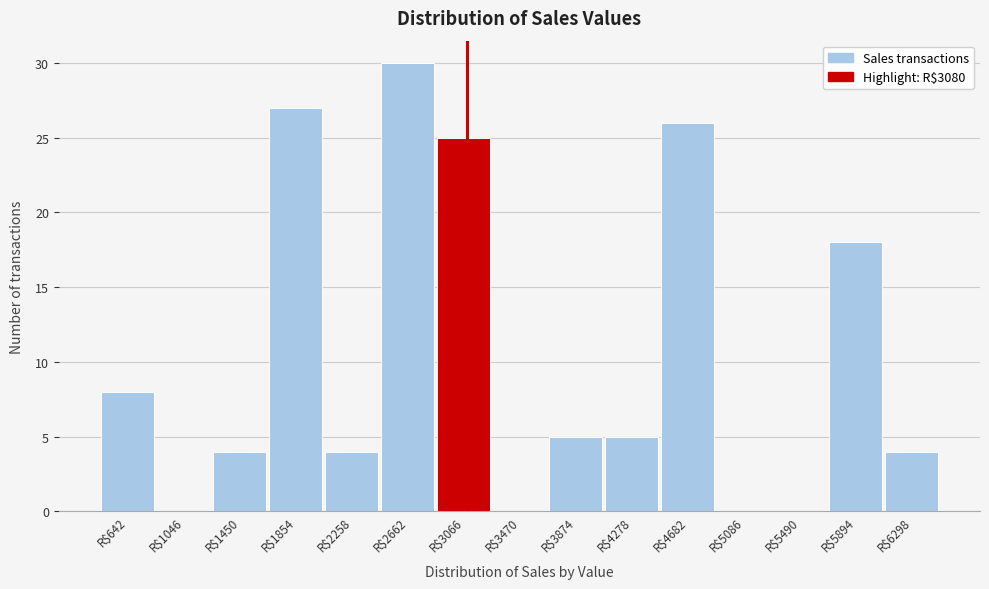

Which range on the x-axis has the tallest bar?

2450 to 2850